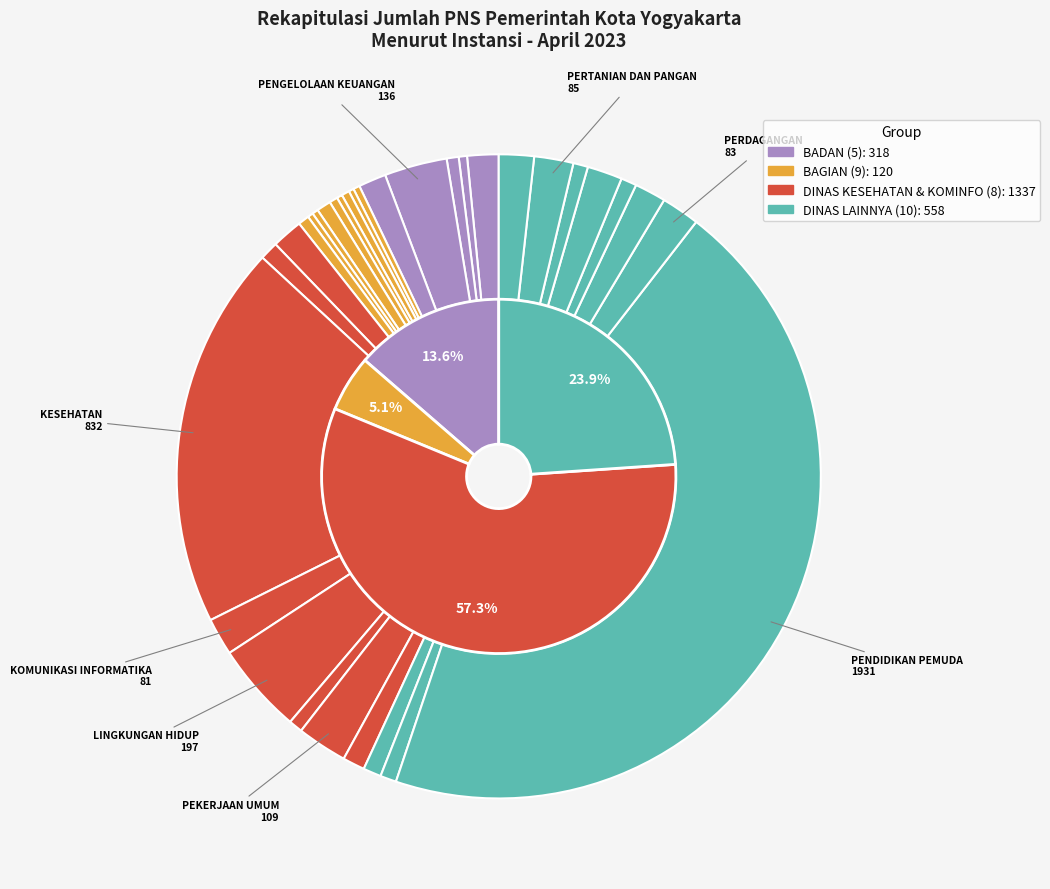

How many slices are in this pie chart?

32